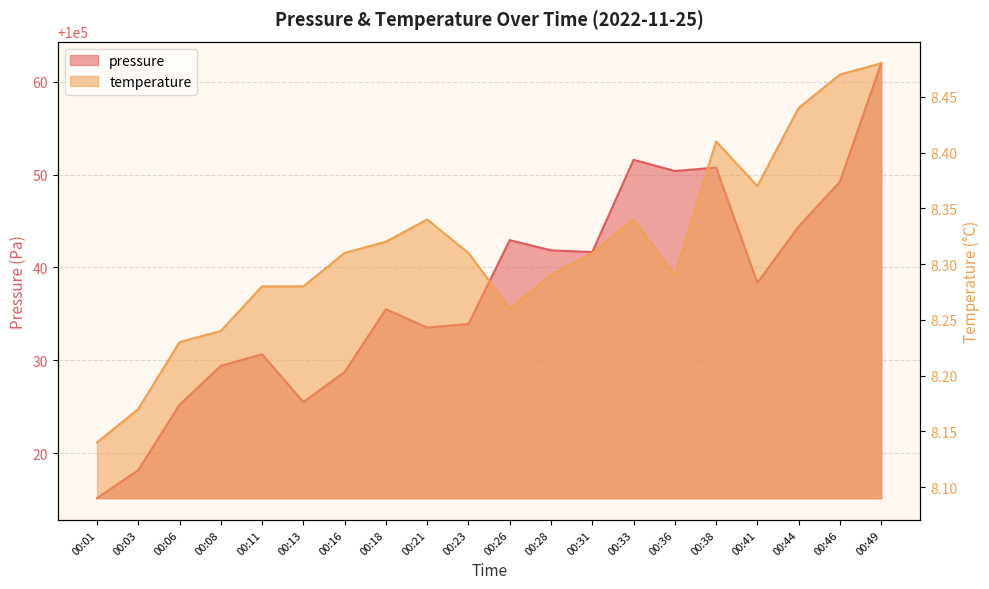

What is the minimum value shown in the chart?

8.1